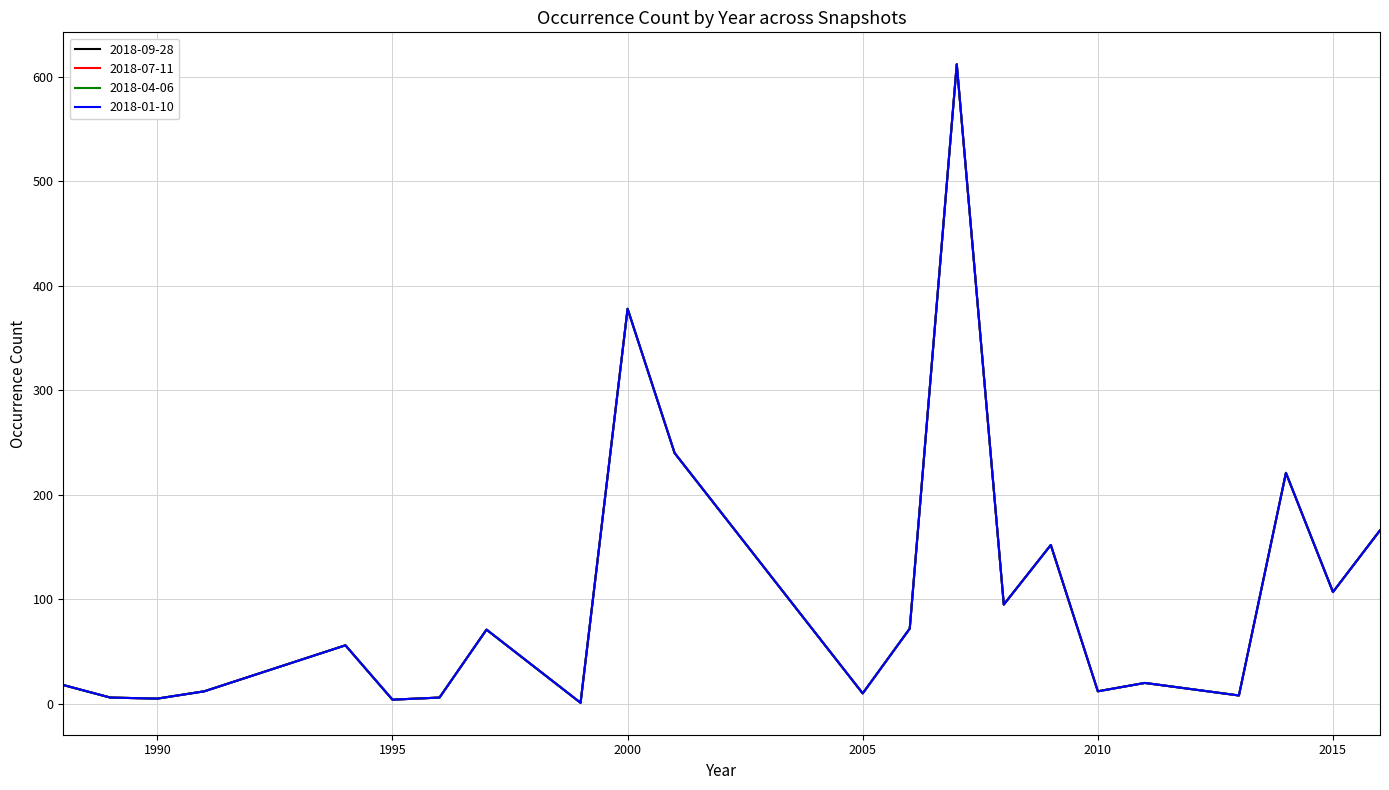

Does the chart display data point markers on the line(s)?

No